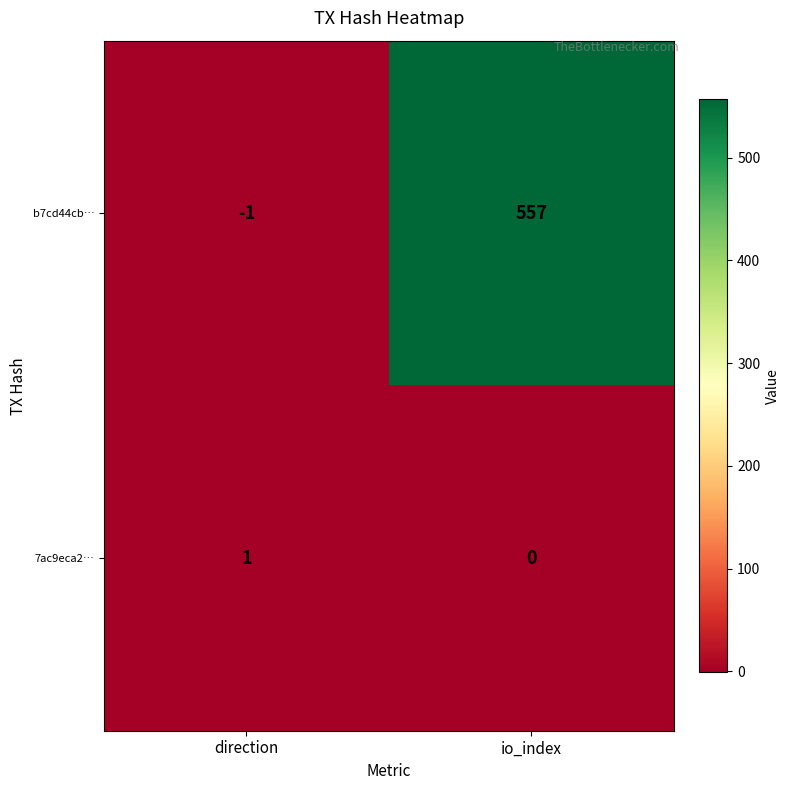

At which category is the sum across all series the highest?

io_index